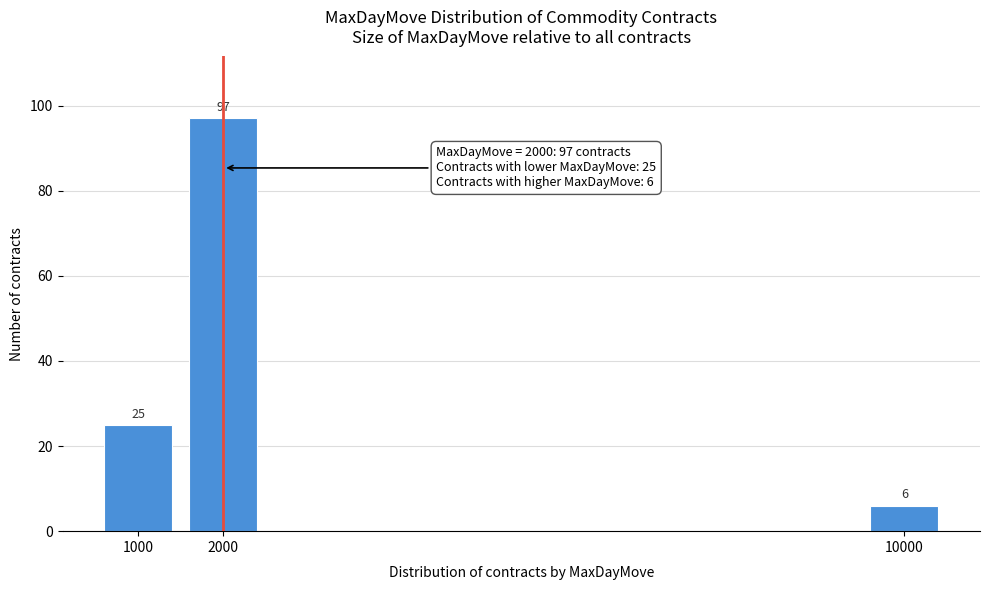

Reading left to right, what are all the values shown in this chart?

1000=25	2000=97	10000=6